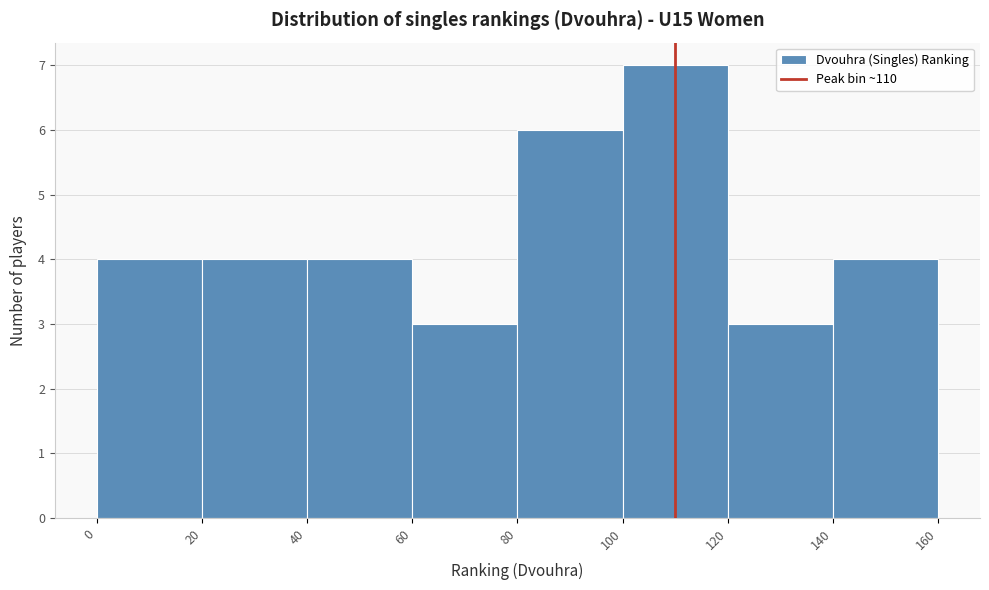

Reading left to right, transcribe this chart: for each bar, give the range it covers on the x-axis and its height. The values are not printed on the chart, so give them approximately, as read against the axis.

0 to 20: 4
20 to 40: 4
40 to 60: 4
60 to 80: 3
80 to 100: 6
100 to 120: 7
120 to 140: 3
140 to 160: 4